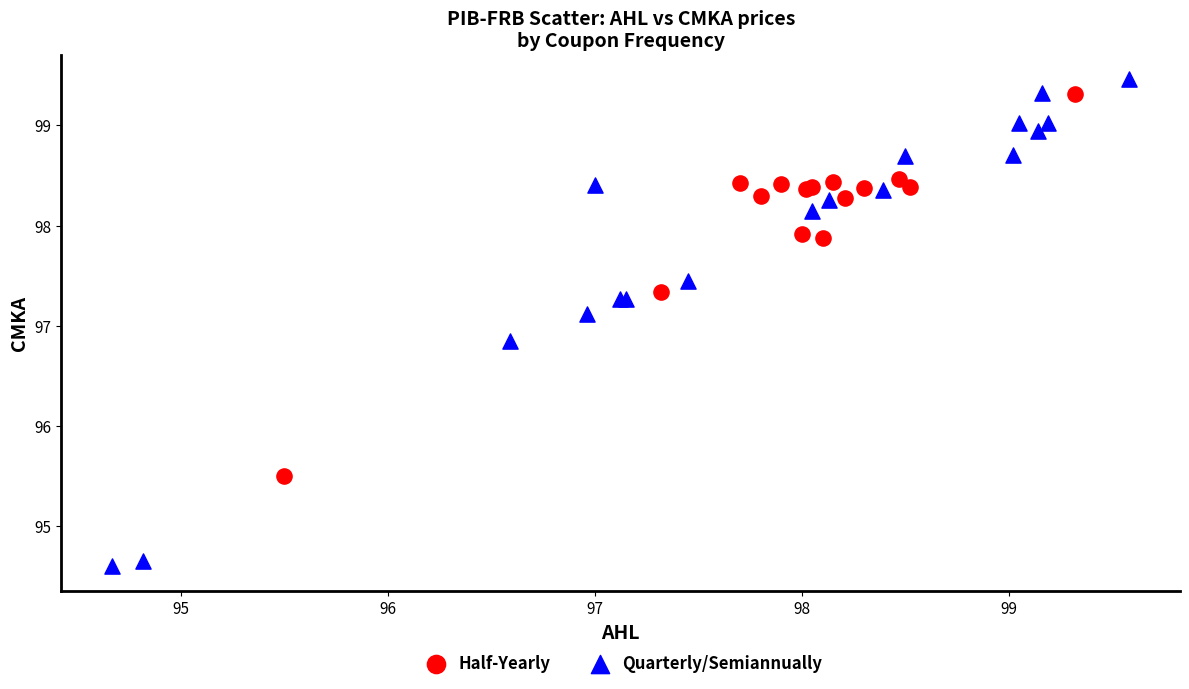

Which series has the widest spread of Y values?

Quarterly/Semiannually